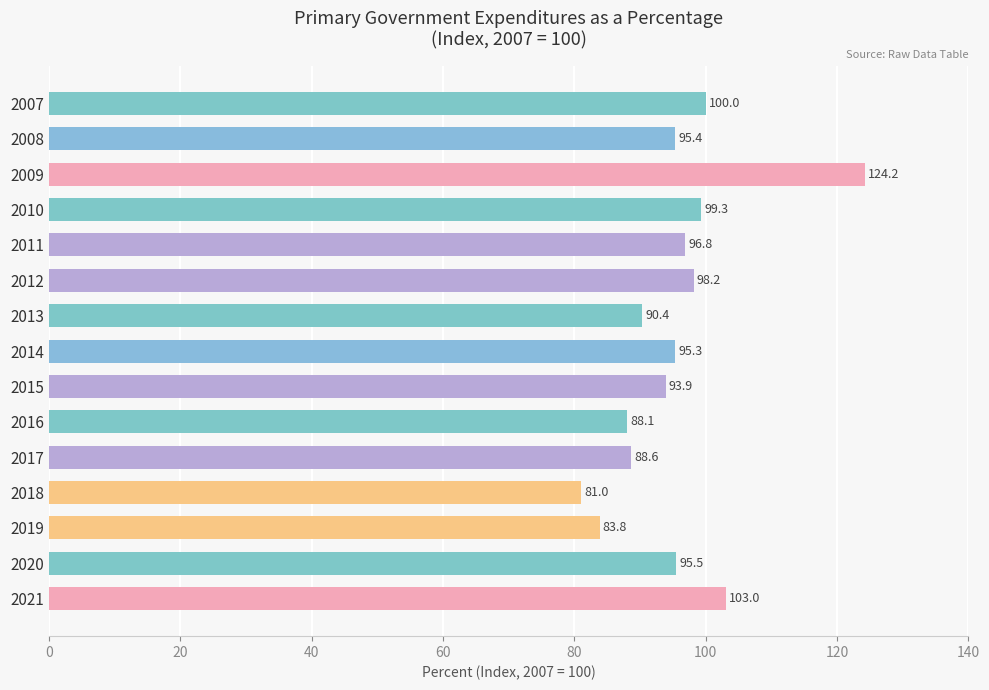

True or false: the data shows 95.3 at 2014.

True